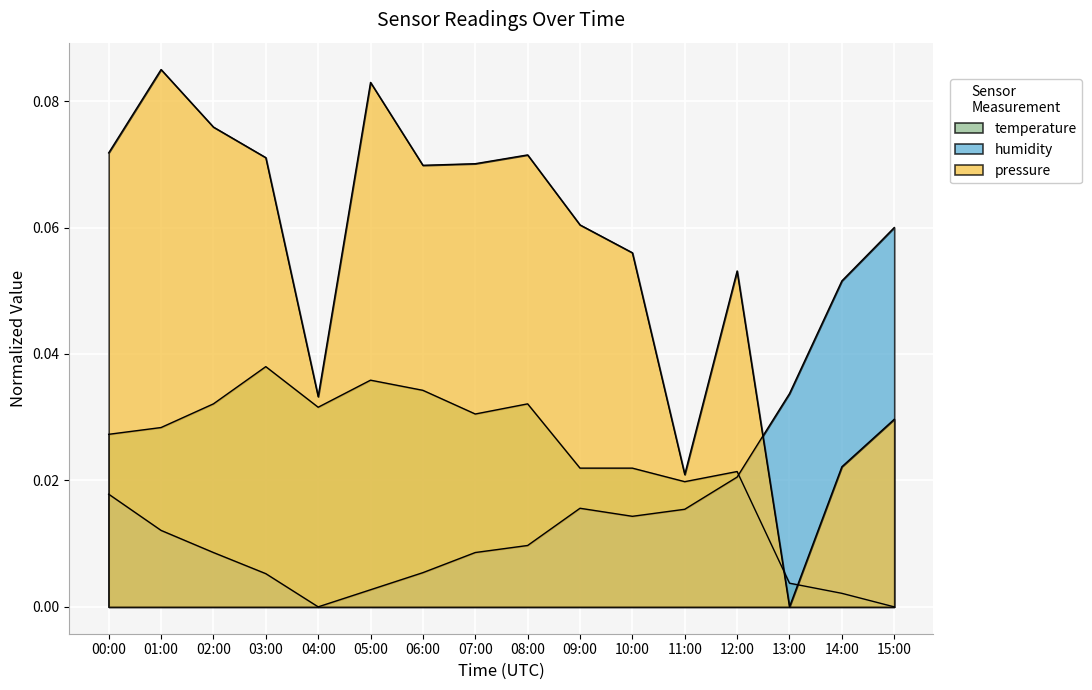

After their last crossing, which series has the higher values: pressure or temperature?

pressure